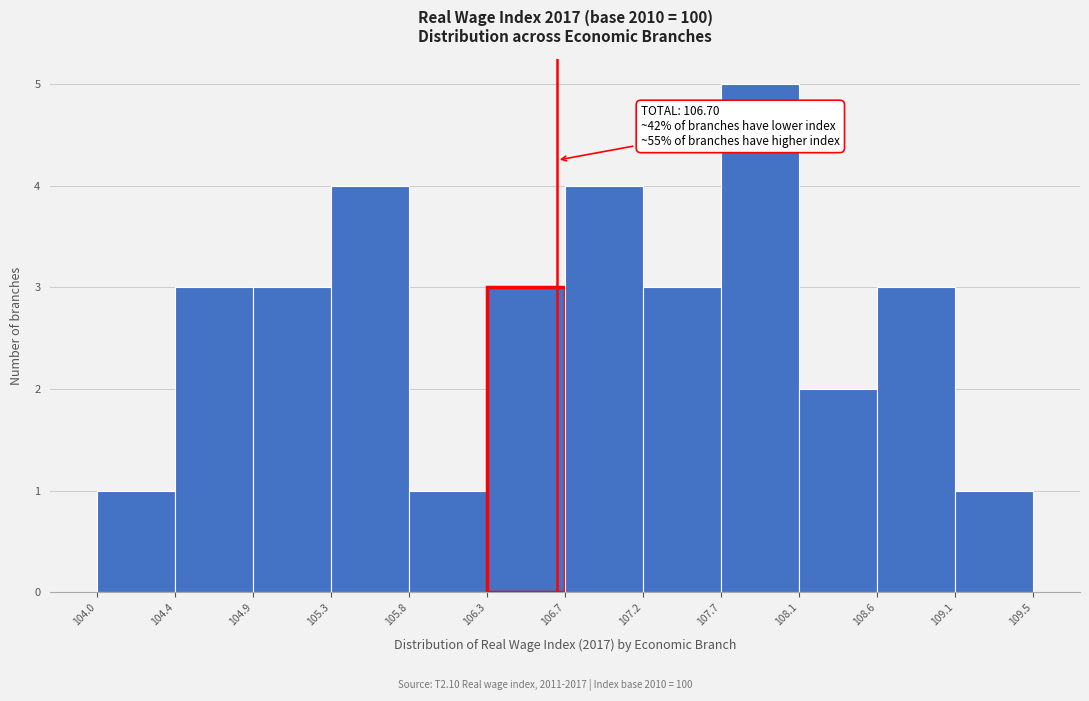

Over which range of the x-axis is the bar tallest?

107.7 to 108.1